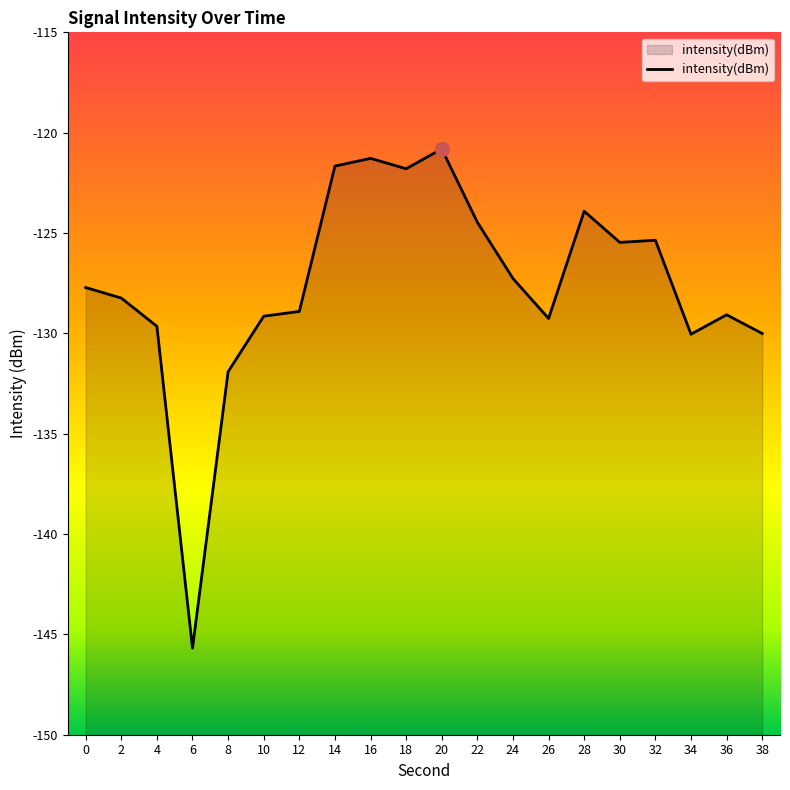

How many interior local valleys (lower than both neighbors) does the data have?

5